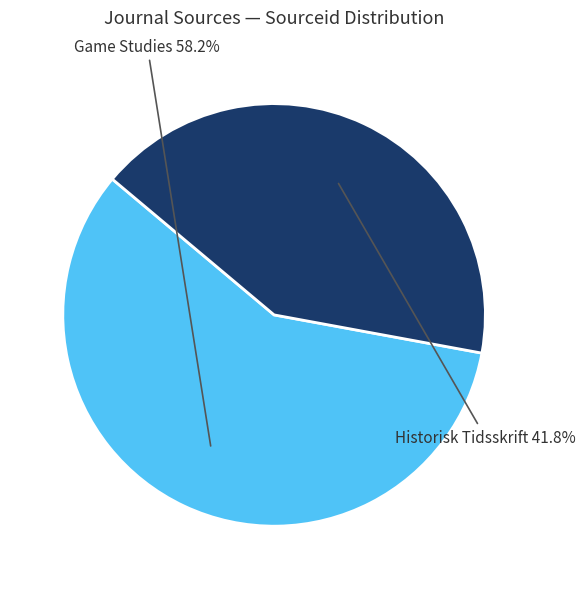

To the nearest percent, what is the difference between the largest and smallest slice percentages?

16%